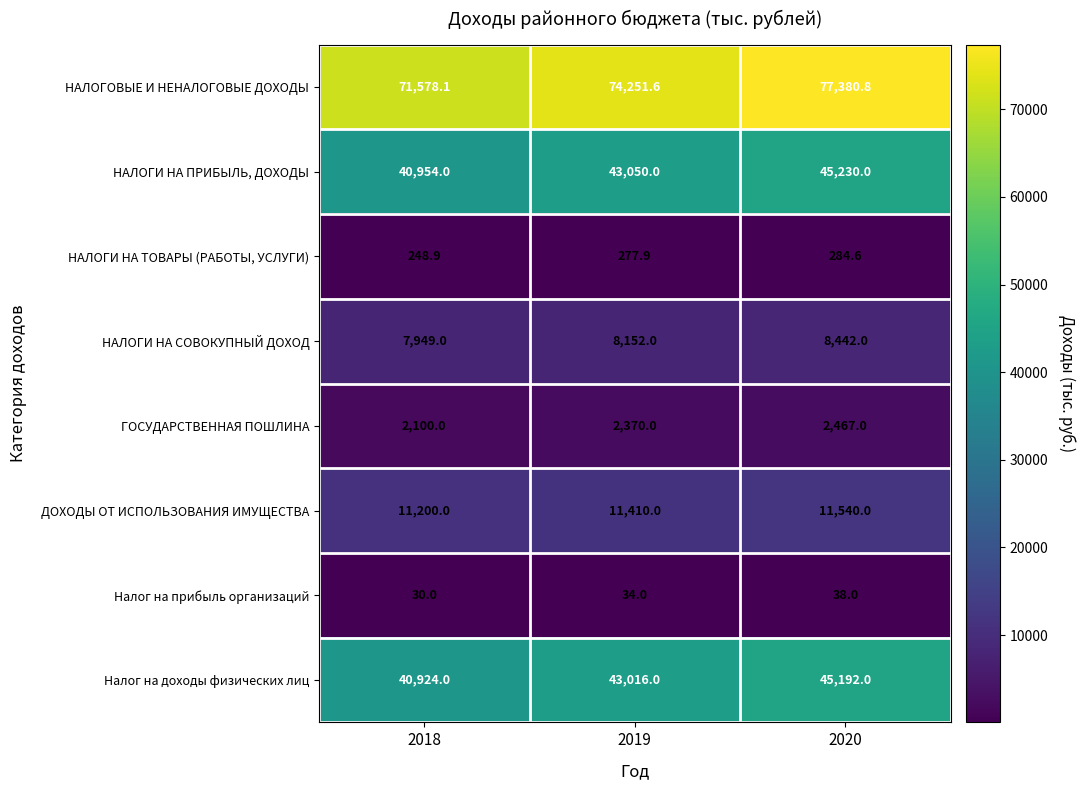

Which series has the largest total across all categories?

НАЛОГОВЫЕ И НЕНАЛОГОВЫЕ ДОХОДЫ